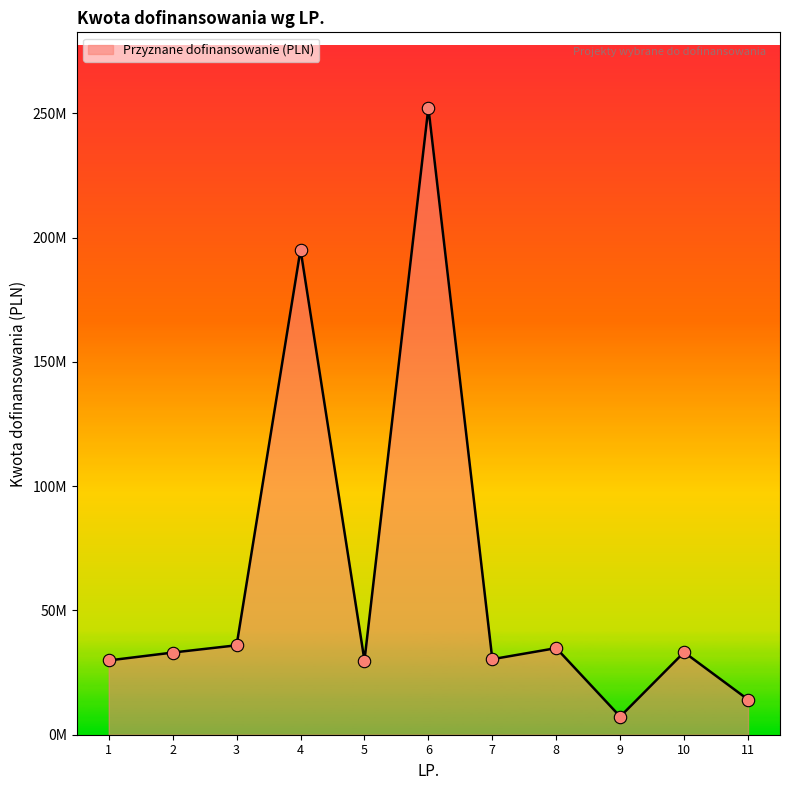

Which has a higher value, 4 or 5?

4